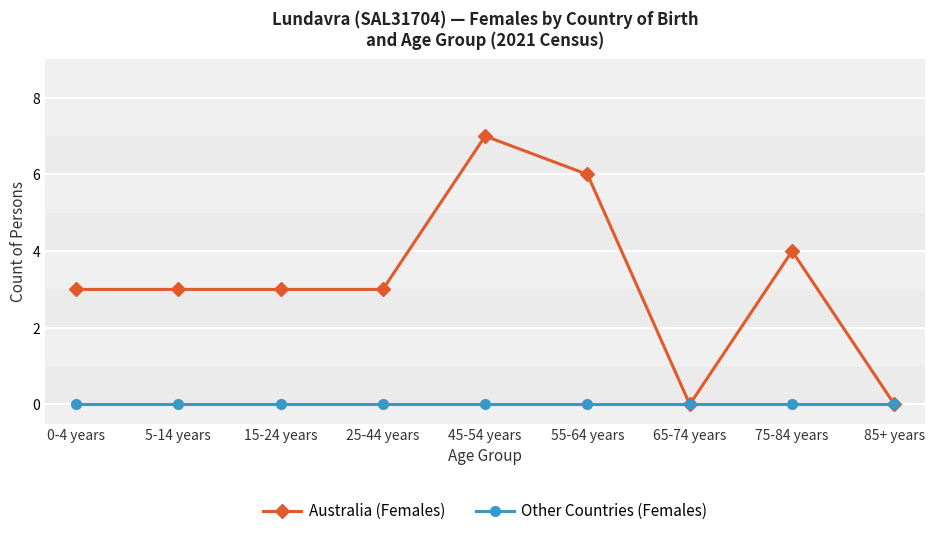

Is it true that Australia (Females) equals 9 at 45-54 years?

False